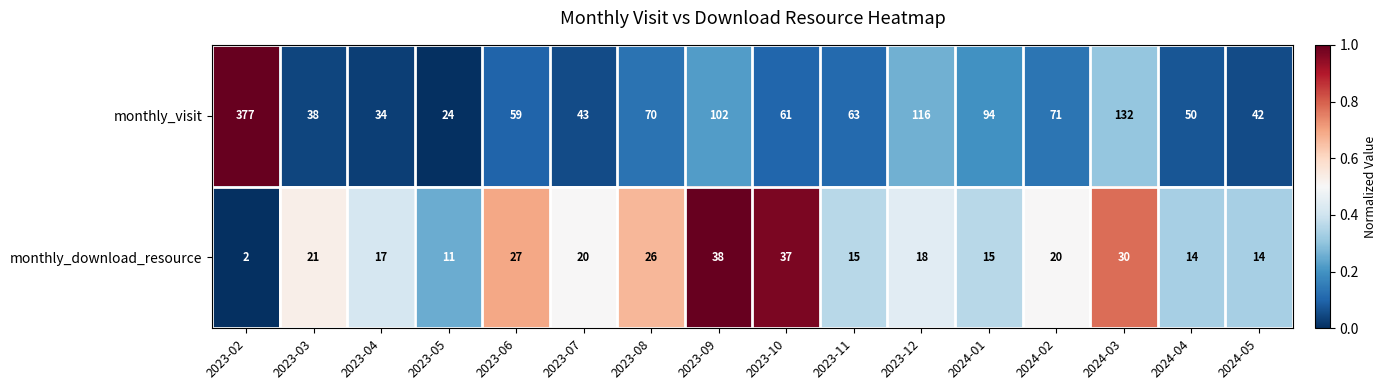

What is the sum of the monthly_download_resource values at 2023-08 and 2023-04?

43